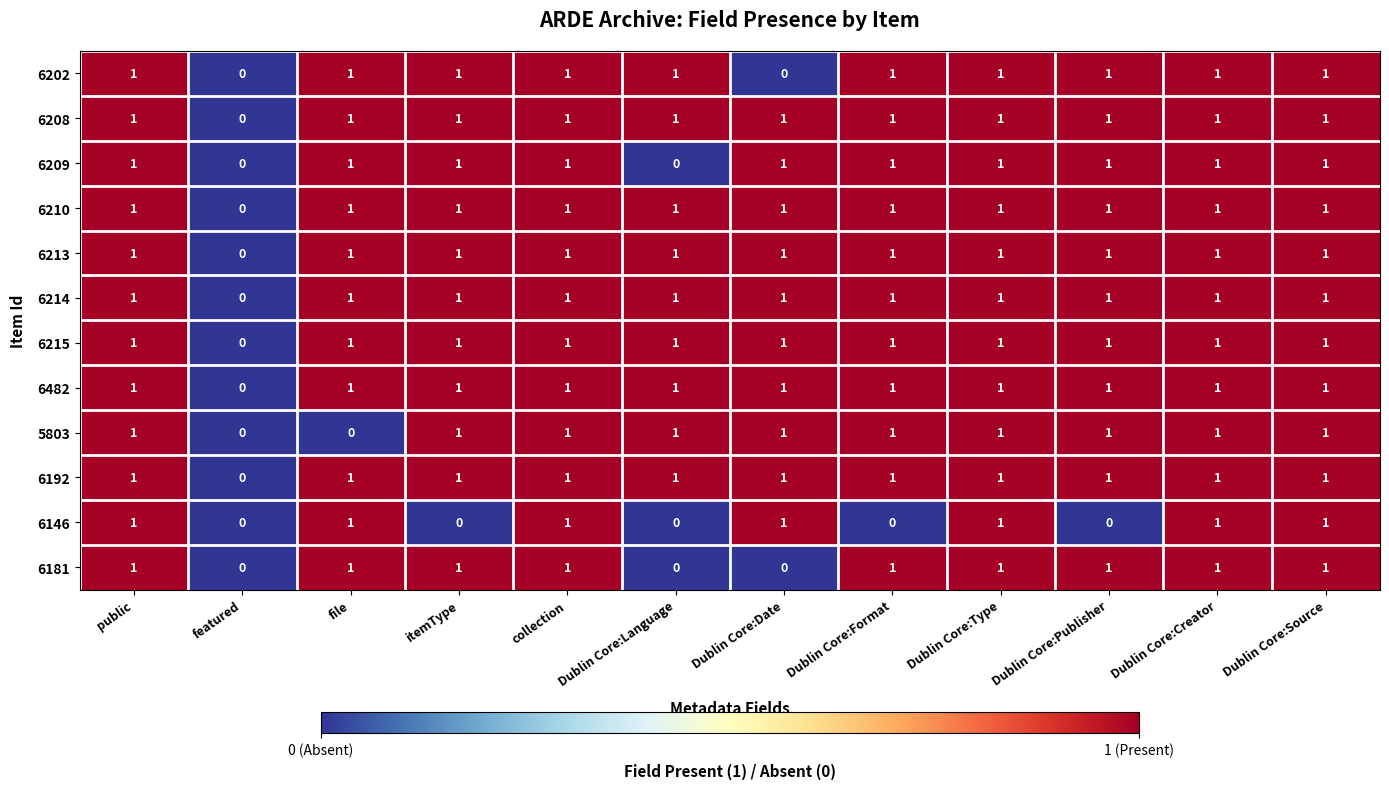

How many 6146 values are between 0 and 1?

12